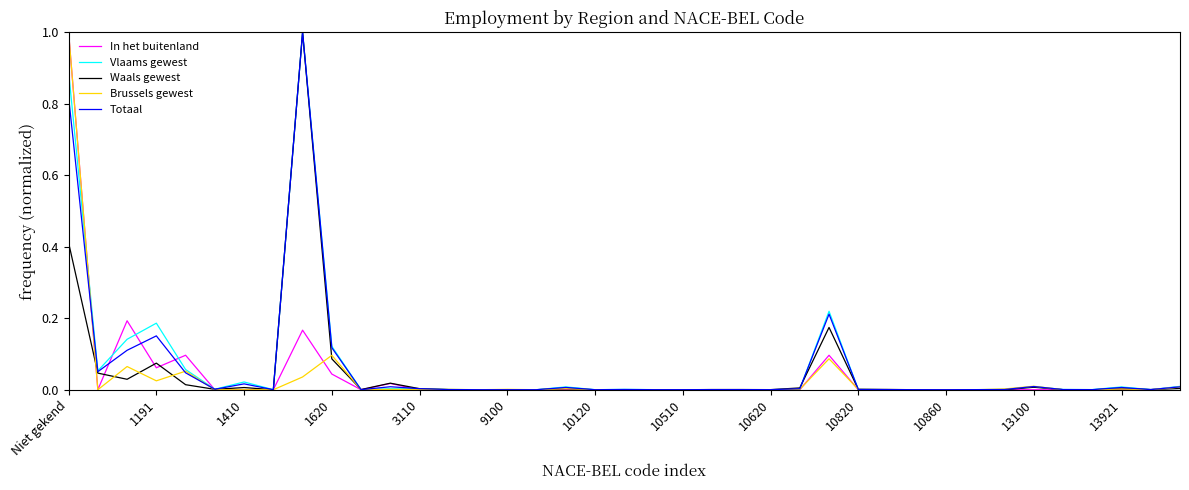

What is the greatest value displayed?

1.0